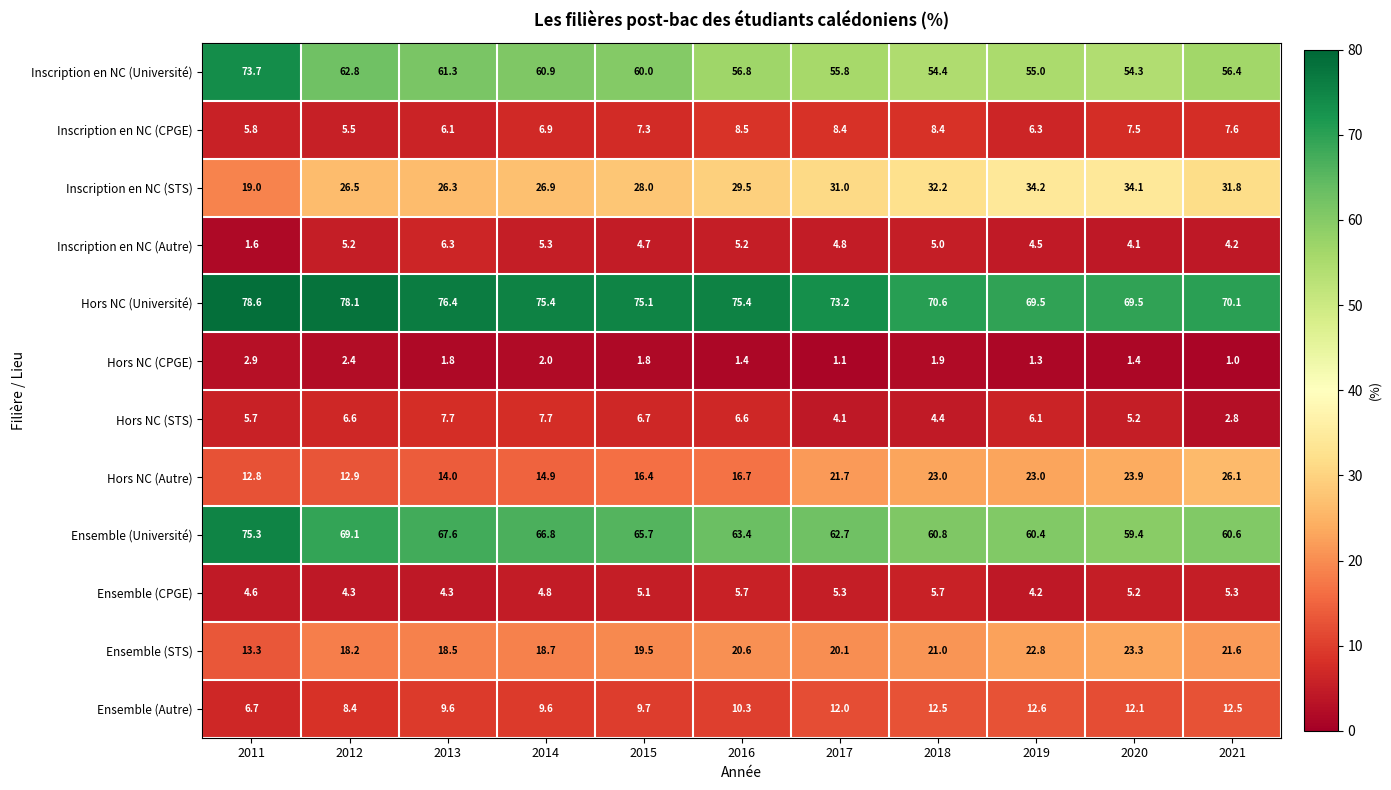

Read the Ensemble (STS) value at 2011.

13.3